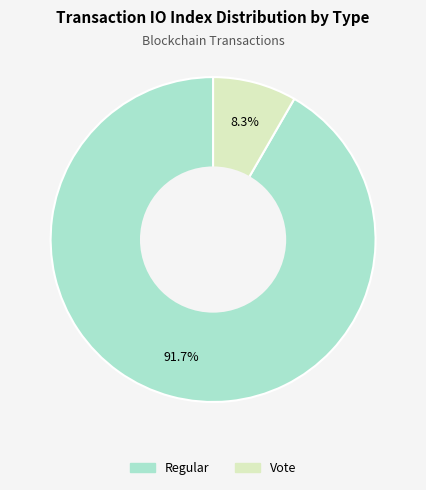

To the nearest percent, what is the difference between the Regular and Vote slice percentages?

83%